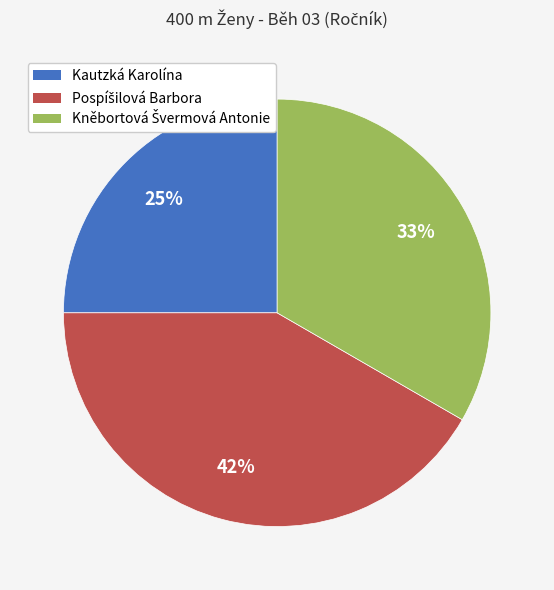

To the nearest percent, what is the average slice percentage?

33%